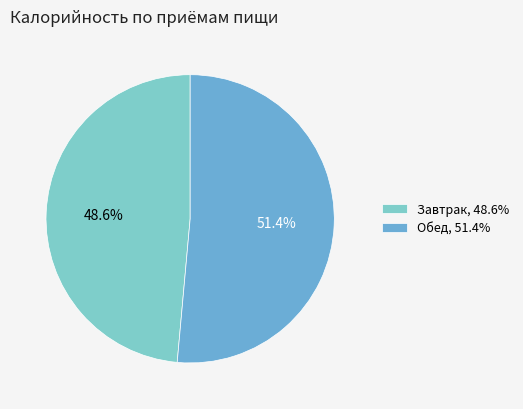

Which slice is the largest?

Обед